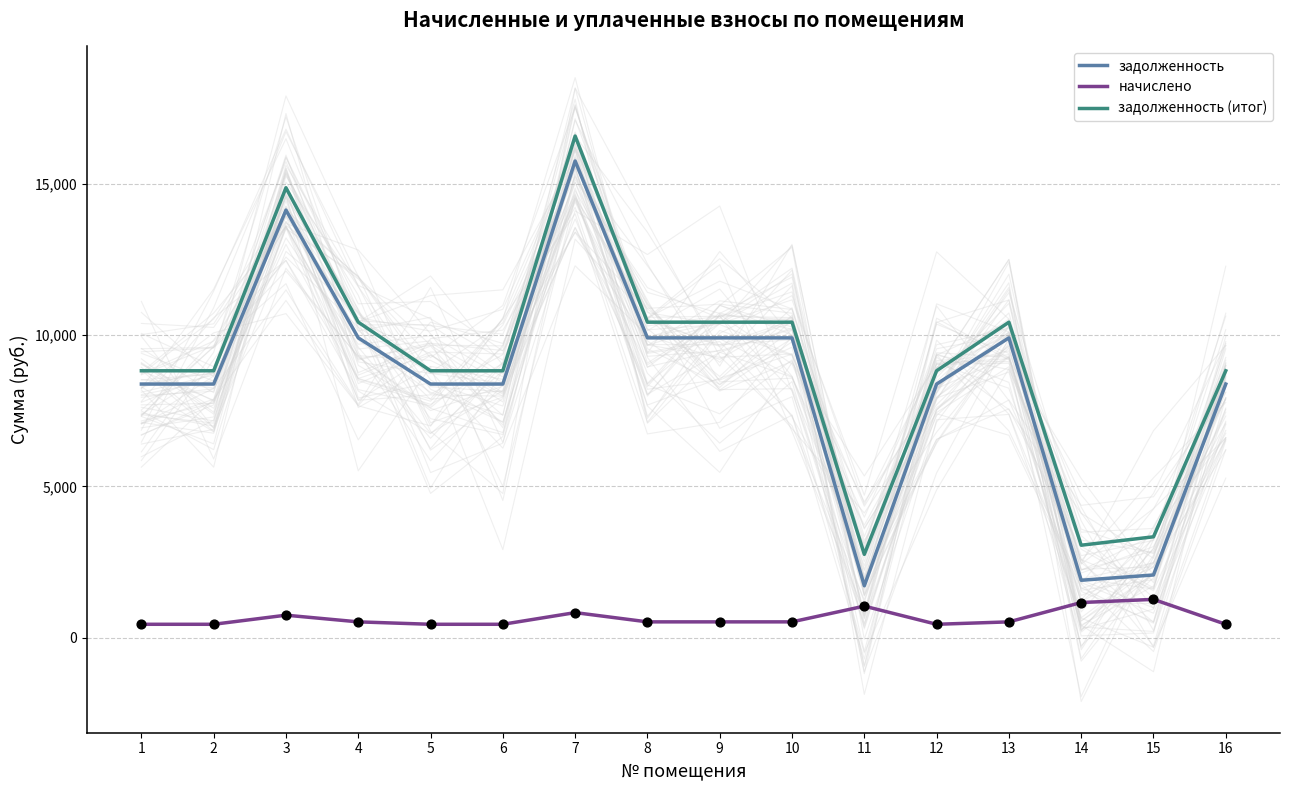

Which series contains the lowest Y value?

начислено